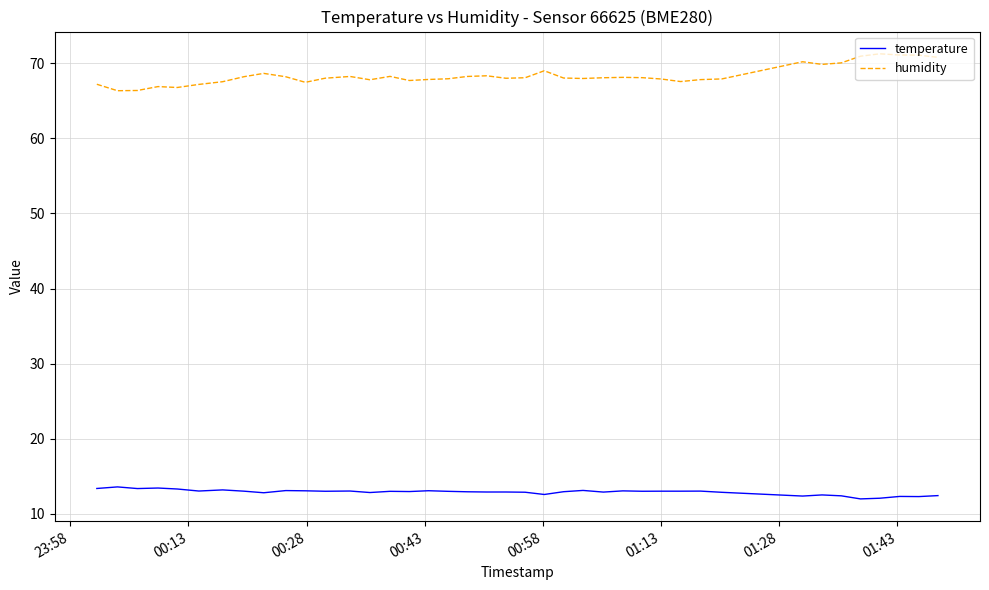

Rank the series by their maximum value, from lowest to highest.

temperature, humidity